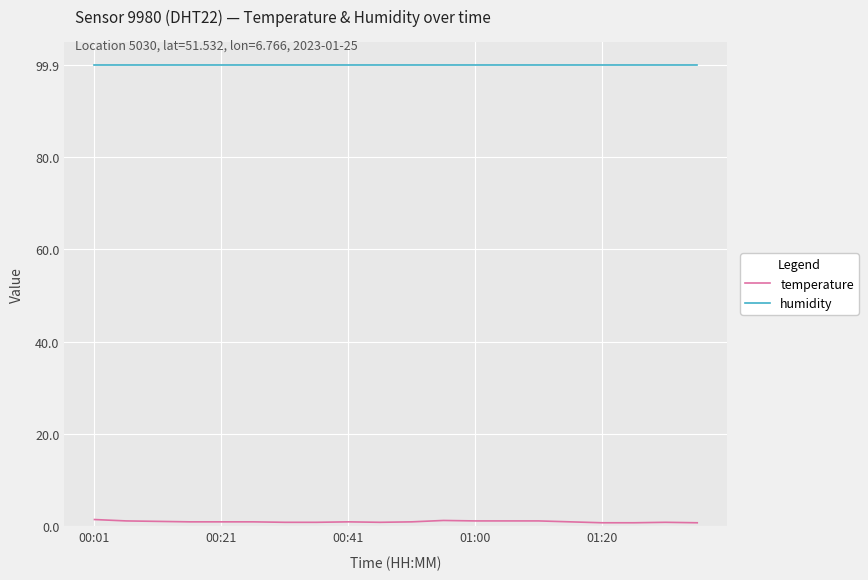

Is this an area chart (filled region under the line)?

No